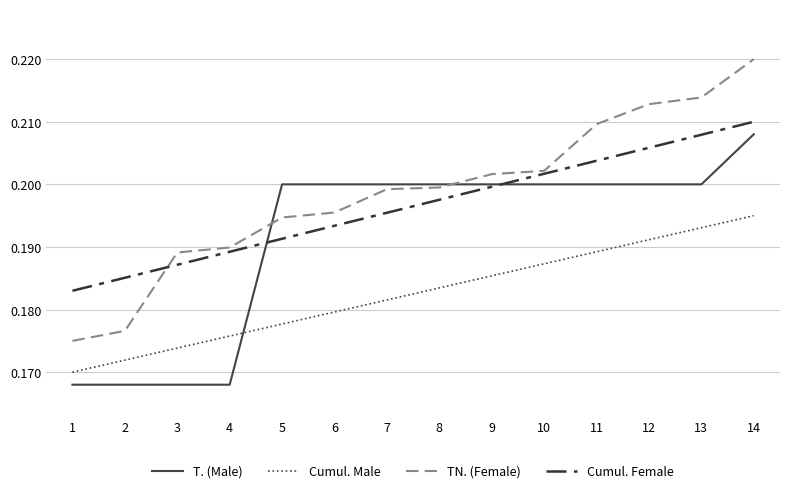

The value of Cumul. Male at 10 is 0.3. True or false?

False